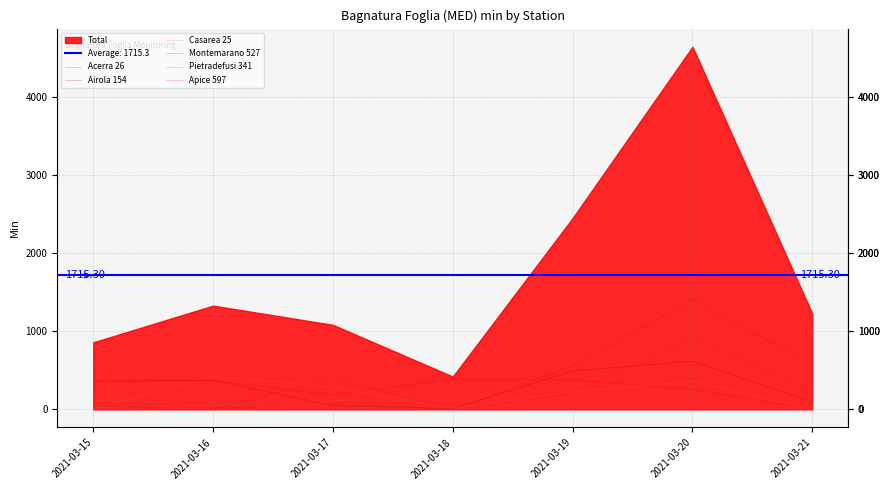

How many lines are shown in the chart?

6